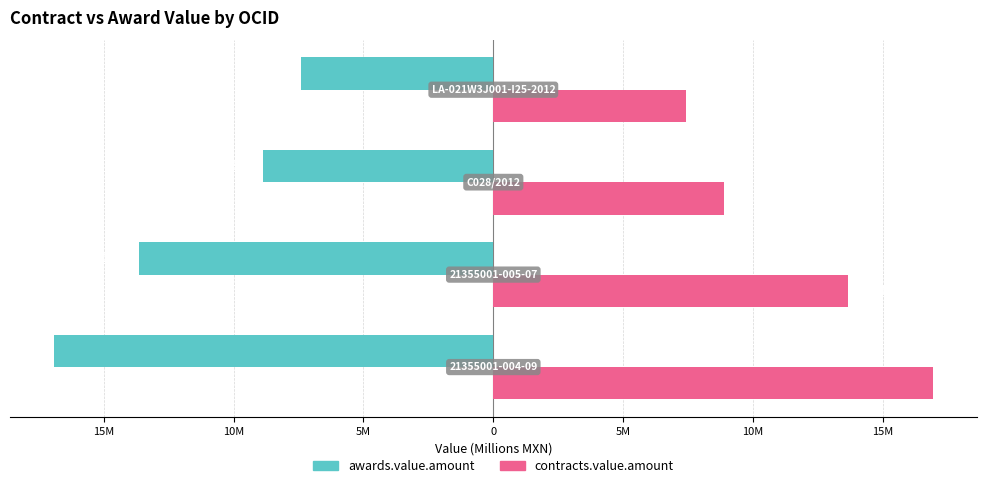

Reading left to right, extract all data points from this chart.

awards.value.amount: -16.9	-13.6	-8.9	-7.4
contracts.value.amount: 16.9	13.6	8.9	7.4